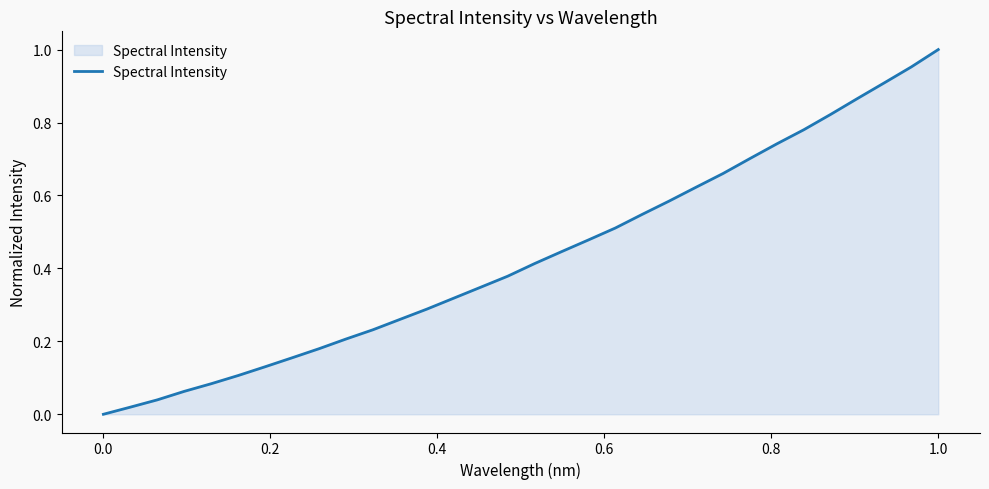

Does the chart display data point markers on the line(s)?

No